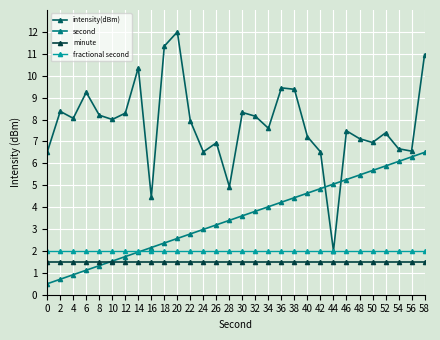

Where do second and intensity(dBm) first cross each other?

42 and 44